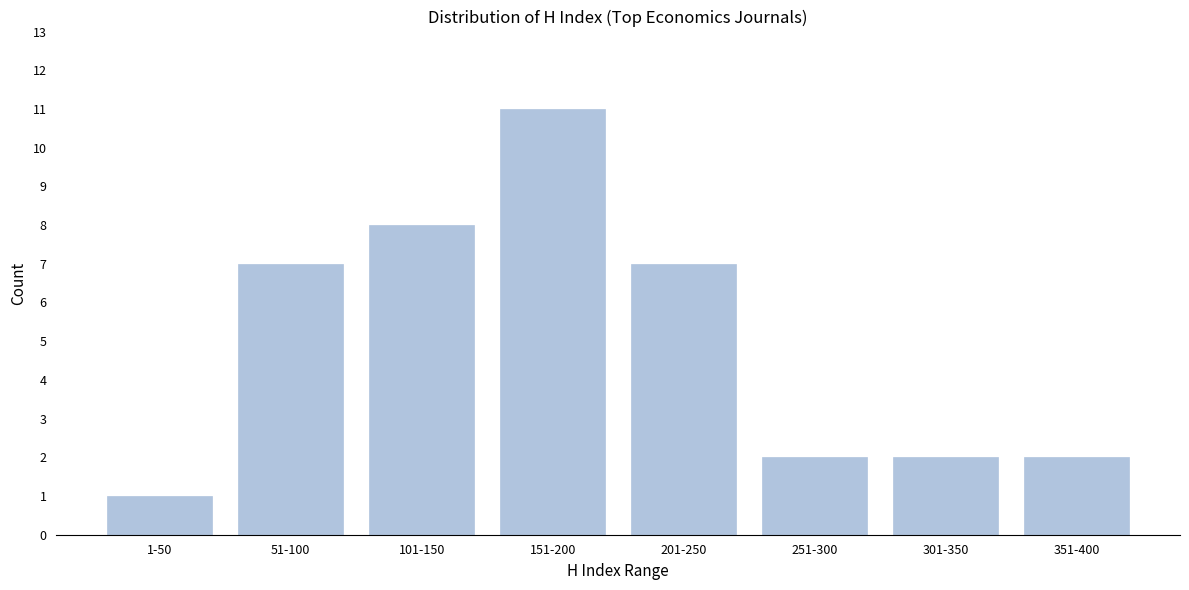

Reading left to right, list all the values displayed in this chart.

1-50=1	51-100=7	101-150=8	151-200=11	201-250=7	251-300=2	301-350=2	351-400=2